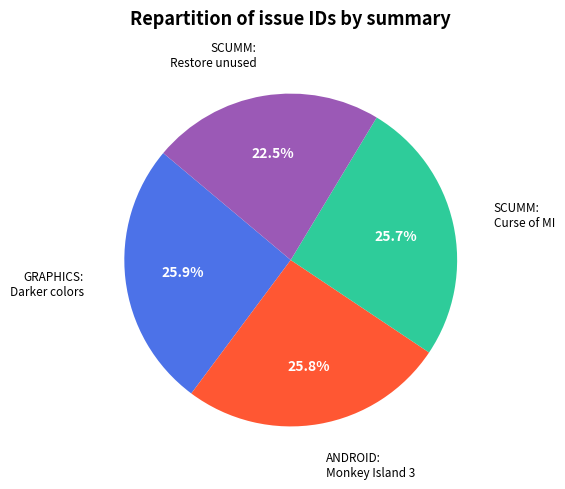

Is there a majority slice in this chart?

No